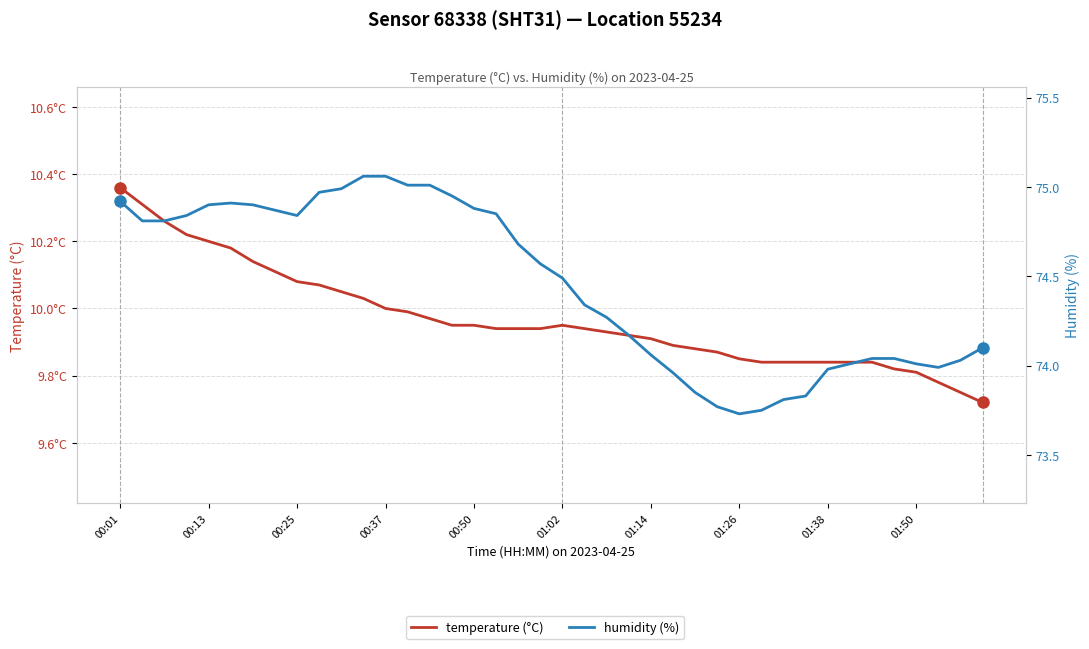

What is the maximum value shown in the chart?

75.1